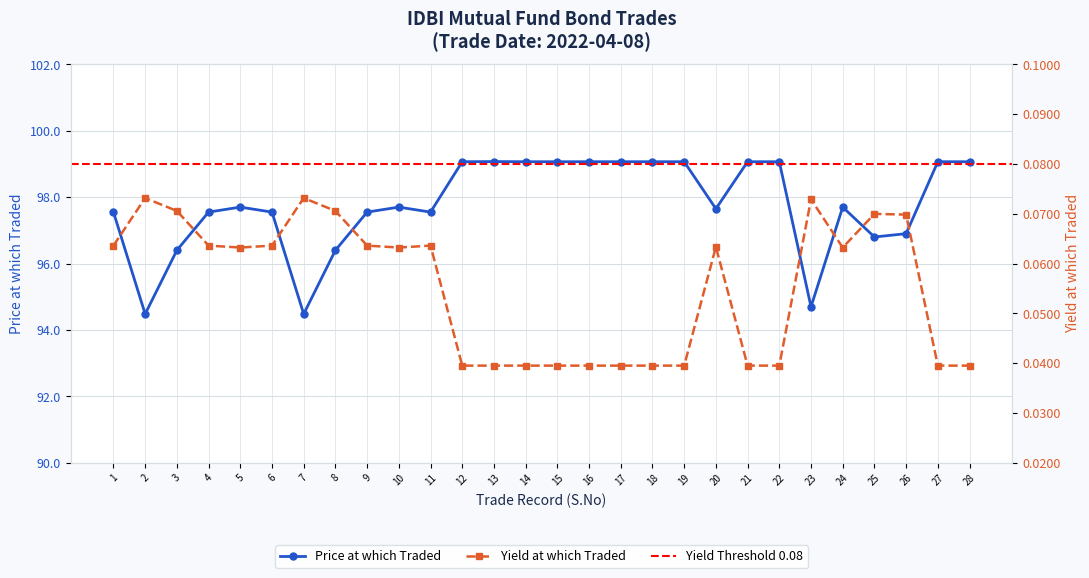

Where is the first local minimum for Price at which Traded?

2